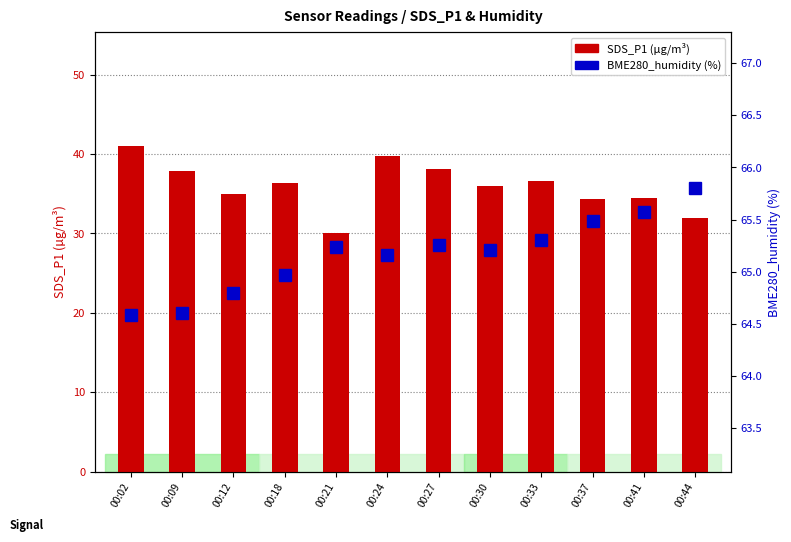

What is the difference between the maximum and minimum values in the BME280_humidity (%) series?

1.2